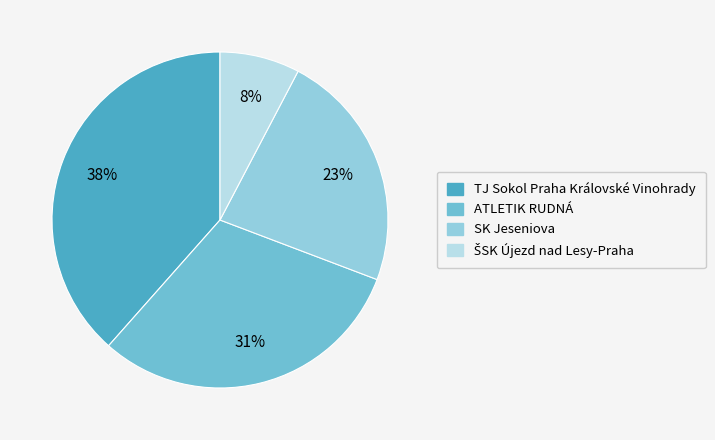

Which has a higher value, SK Jeseniova or TJ Sokol Praha Královské Vinohrady?

TJ Sokol Praha Královské Vinohrady